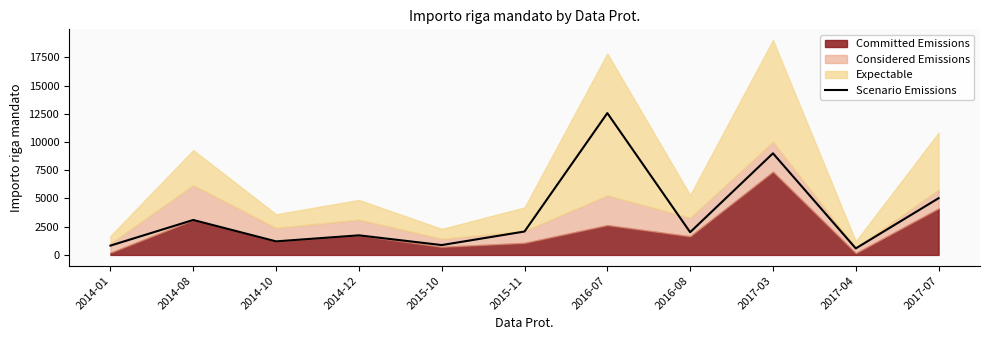

Count the number of values greater than 2011.

6